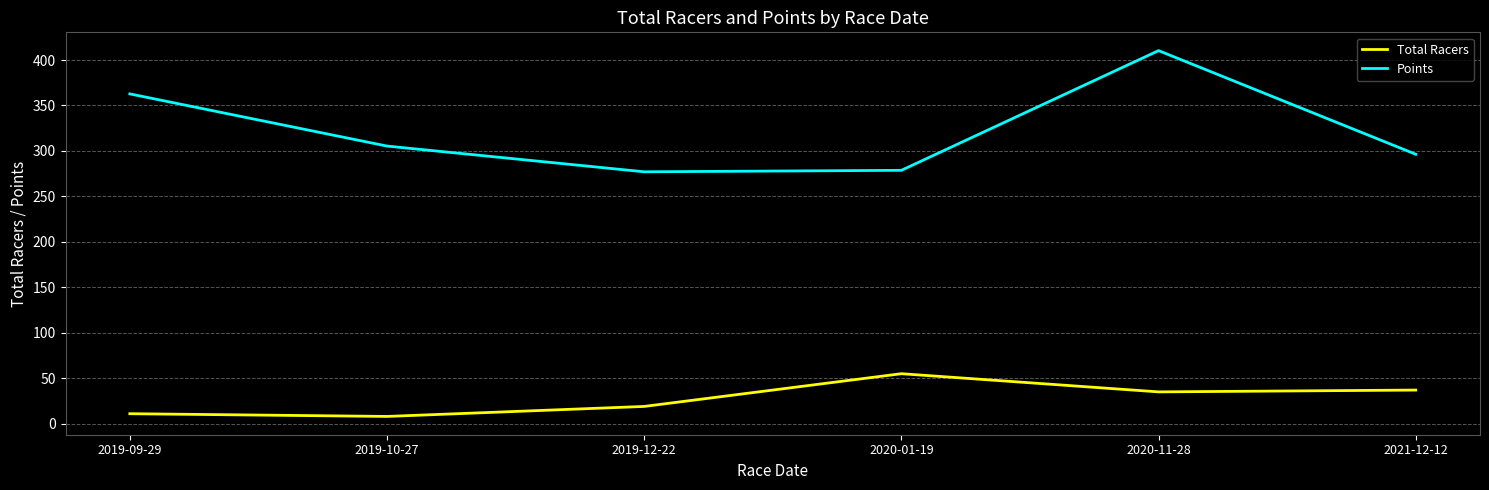

How many interior local peaks does the Total Racers series have?

1